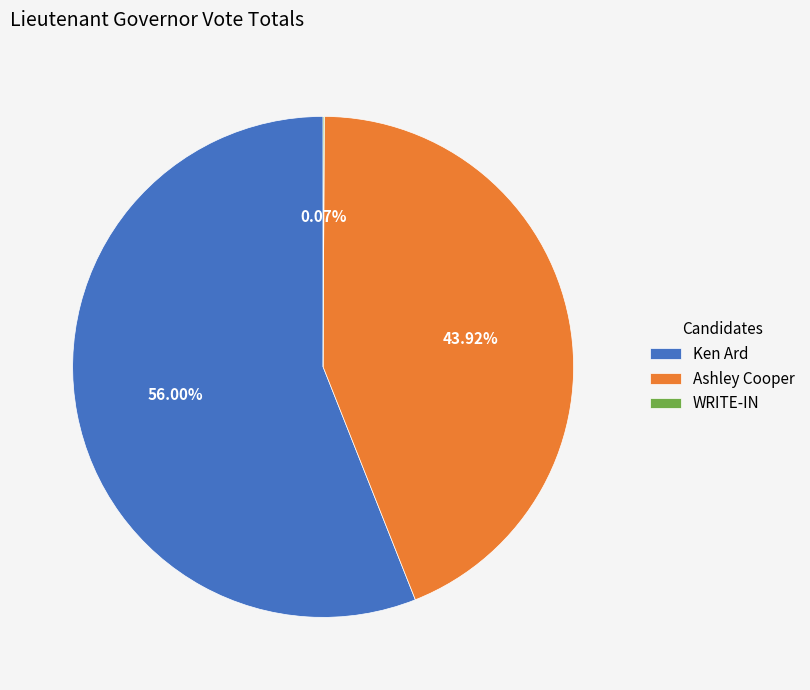

Which category has the biggest portion of the pie?

Ken Ard